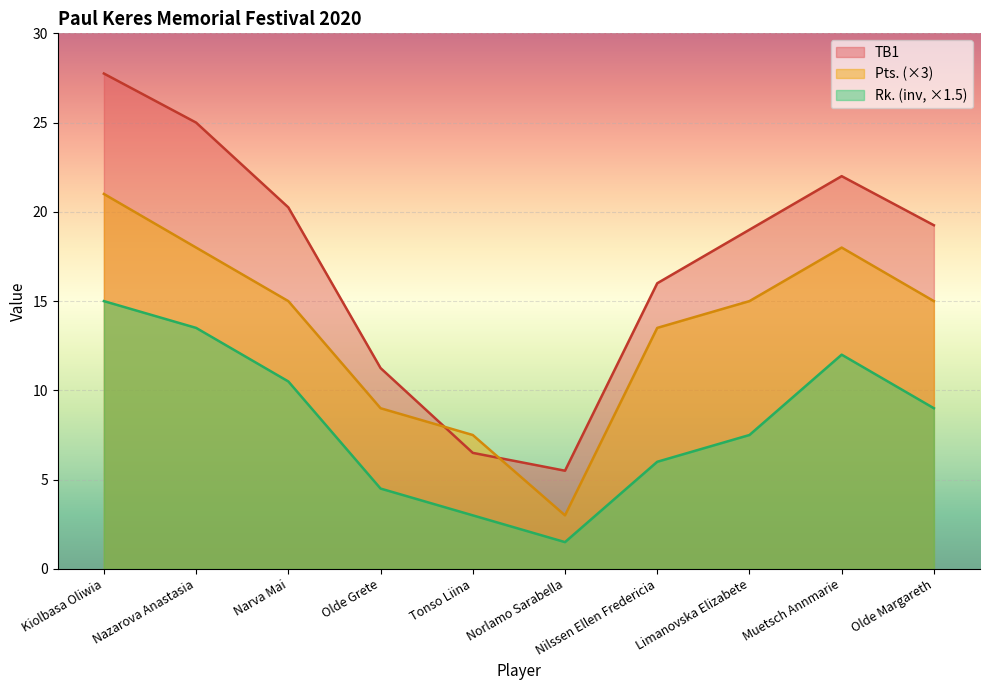

The Rk. series shows 15.0 at Narva Mai. True or false?

False